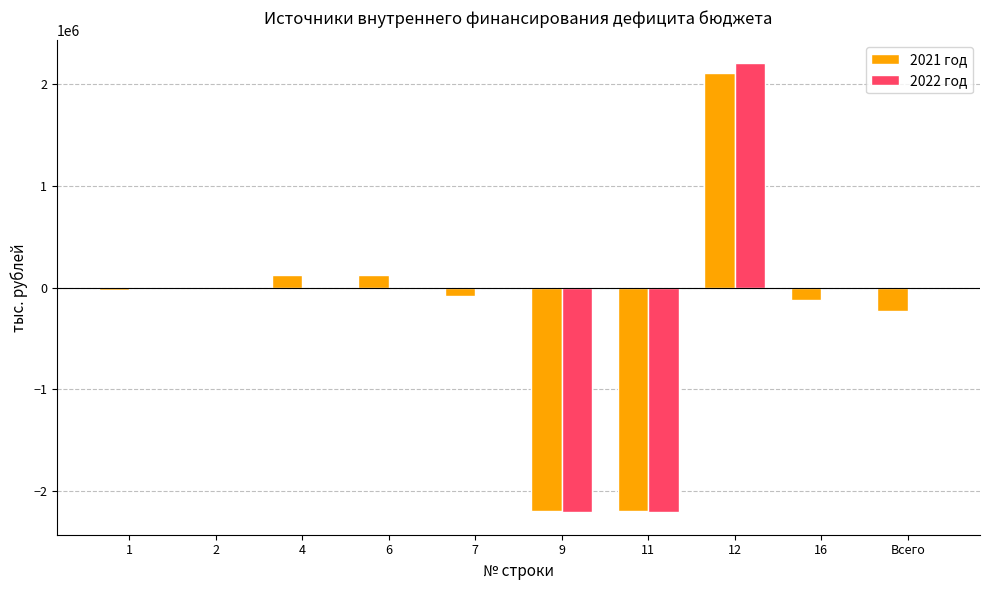

Is the value of 2021 год at 6 greater than the value of 2022 год at 4?

Yes